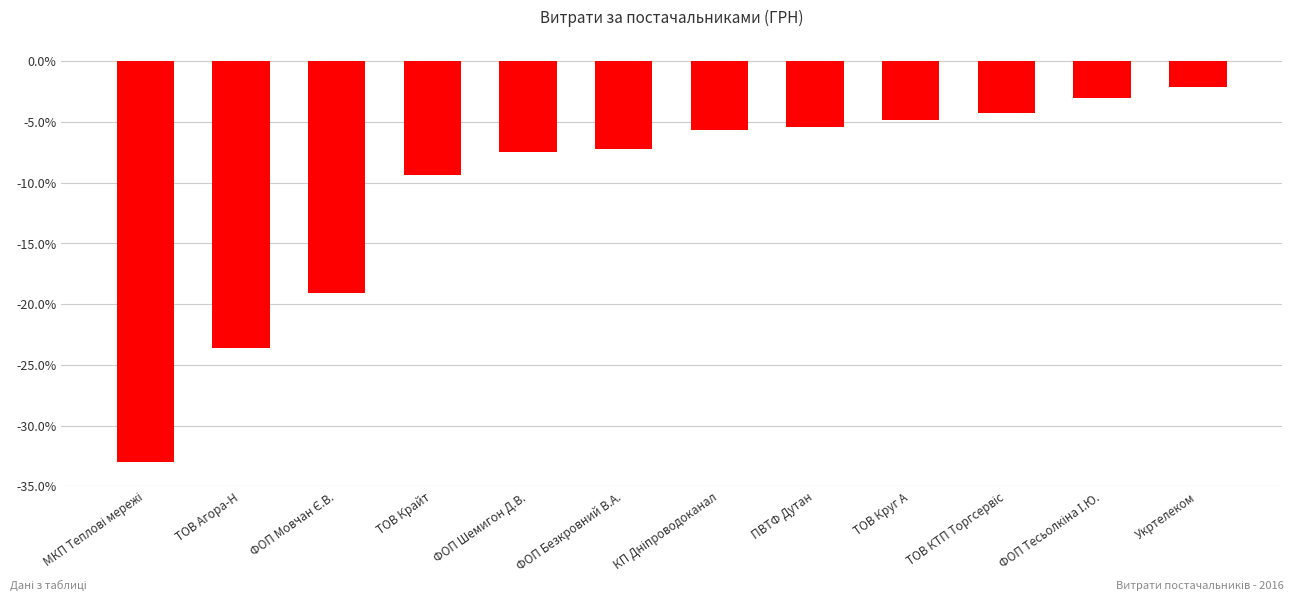

Which label corresponds to the largest value in the chart?

Укртелеком